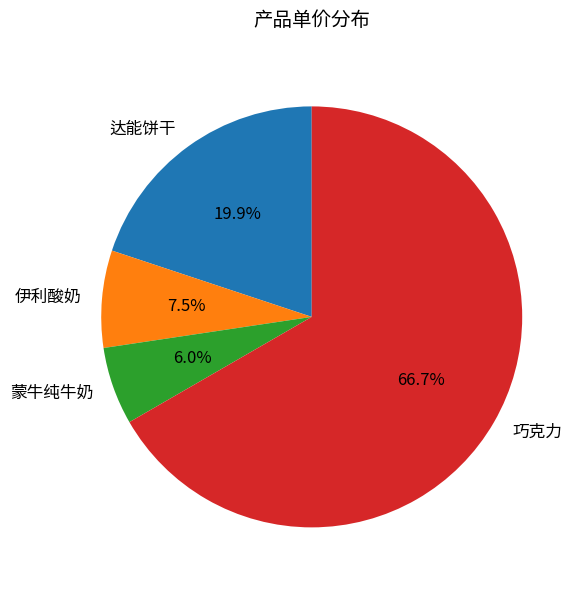

To the nearest percent, what portion does 达能饼干 represent?

20%